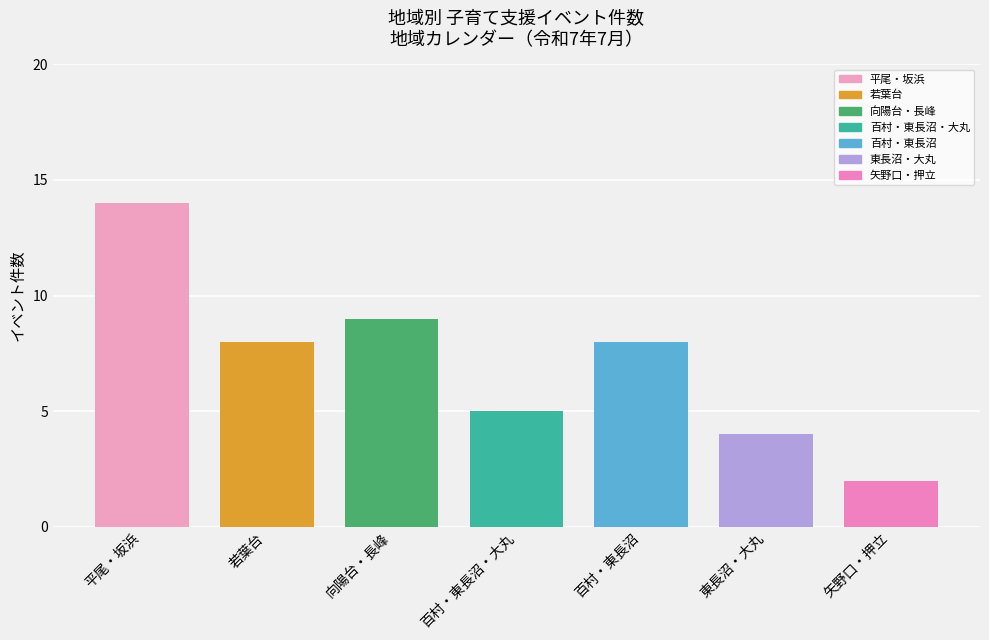

The value at 向陽台・長峰 is 9. True or false?

True